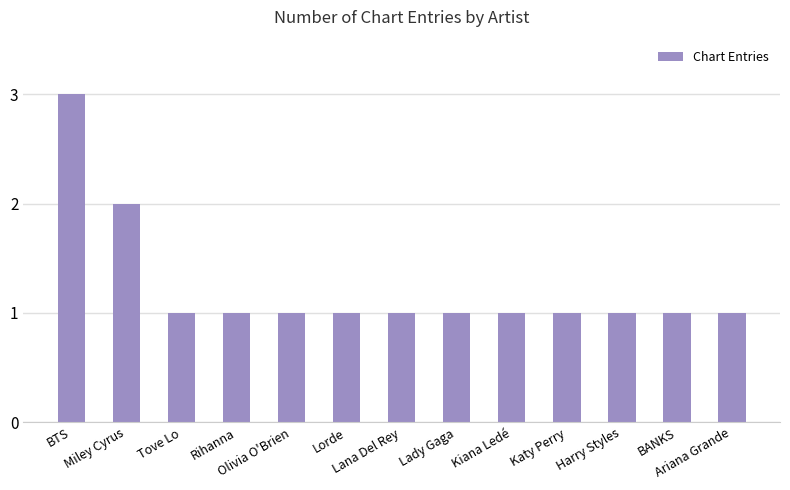

How many bars are there in total?

13